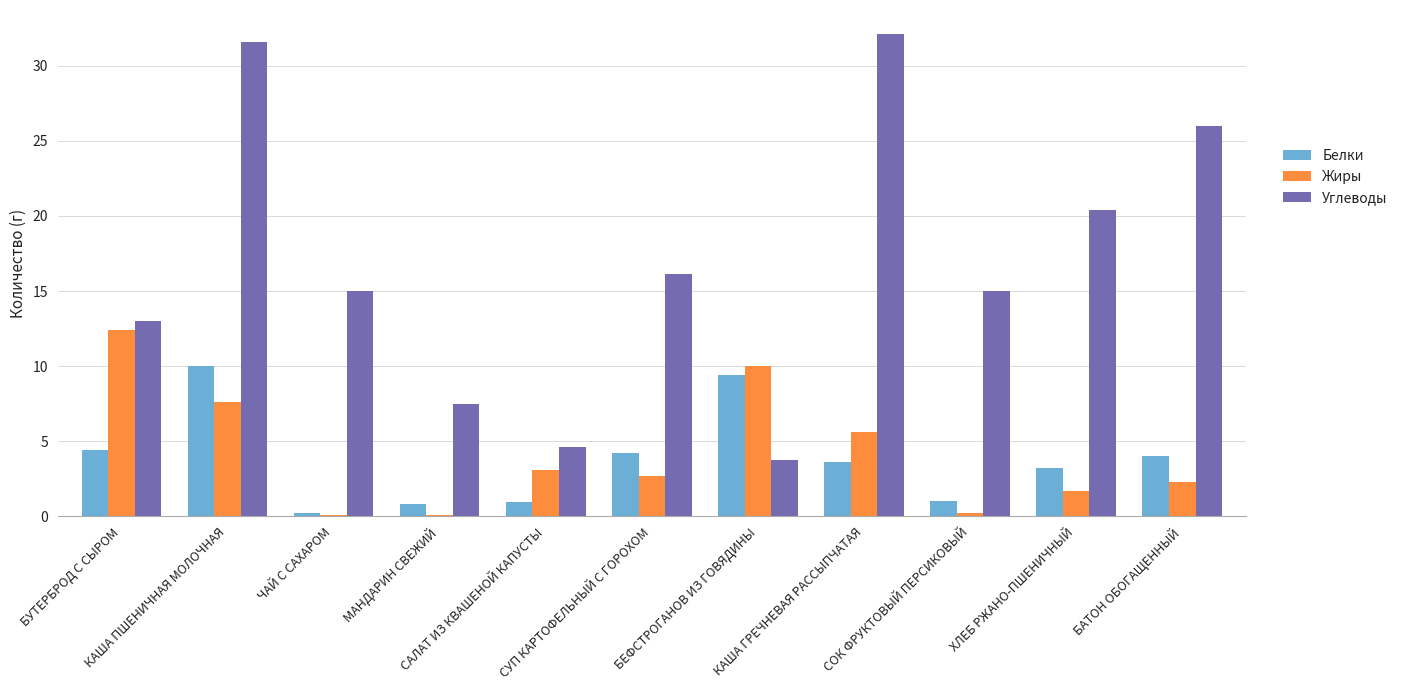

The value of Белки at КАША ПШЕНИЧНАЯ МОЛОЧНАЯ is 10.0. True or false?

True